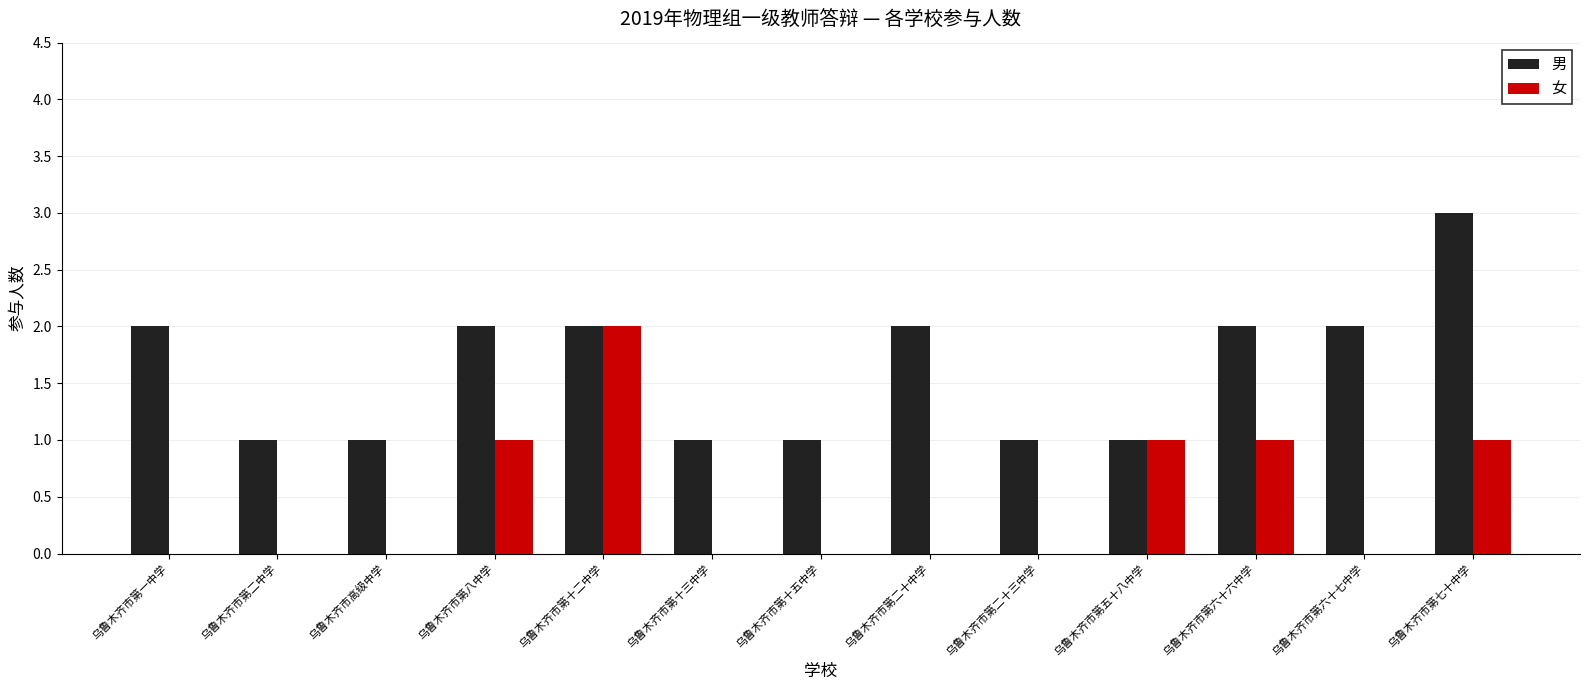

How many groups of bars are there?

13